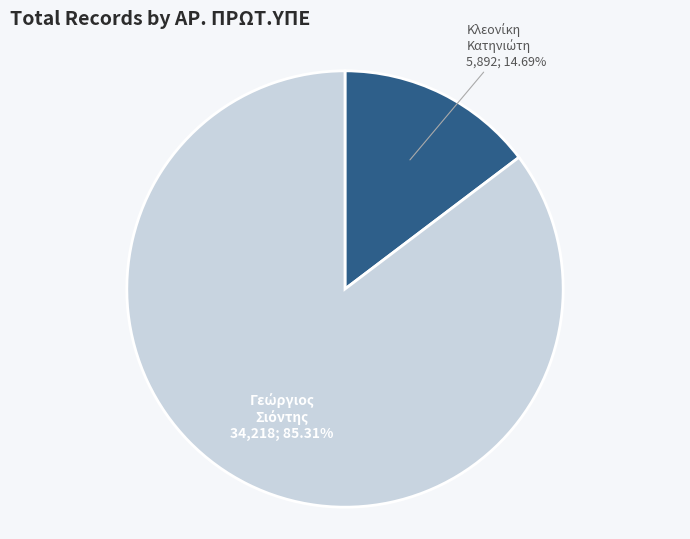

Is there a majority slice in this chart?

Yes